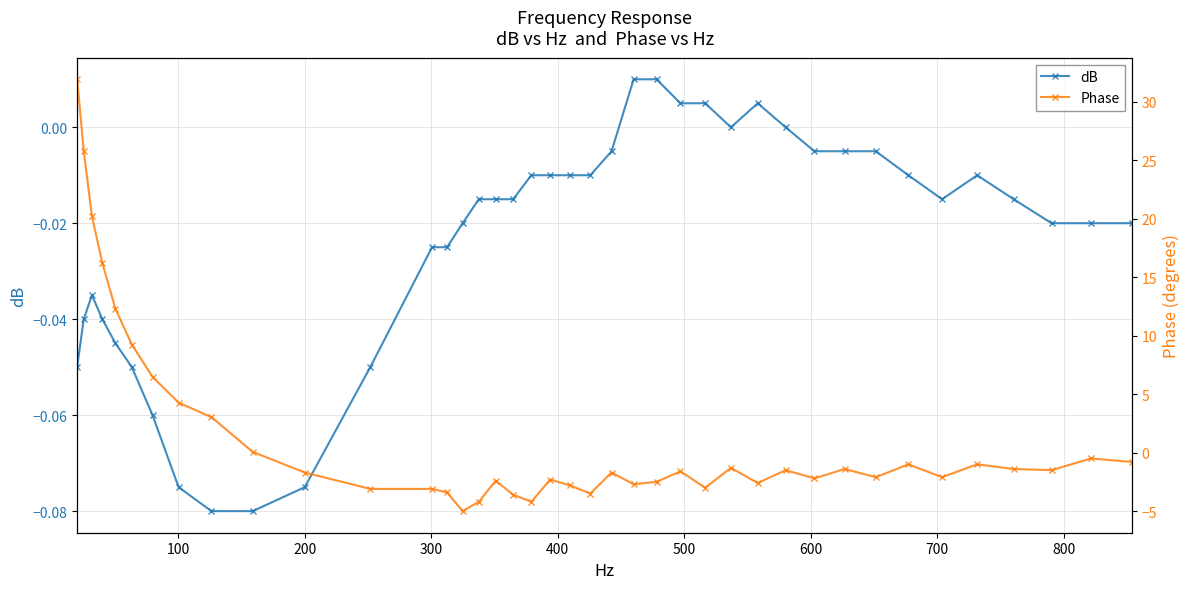

How many times do Phase and dB cross each other?

1